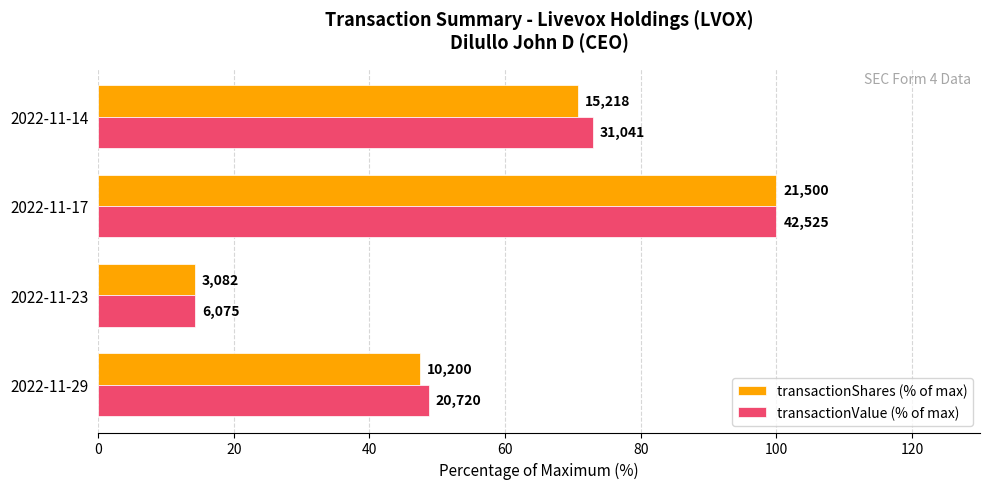

What are all the series names shown in the legend?

transactionShares (% of max), transactionValue (% of max)